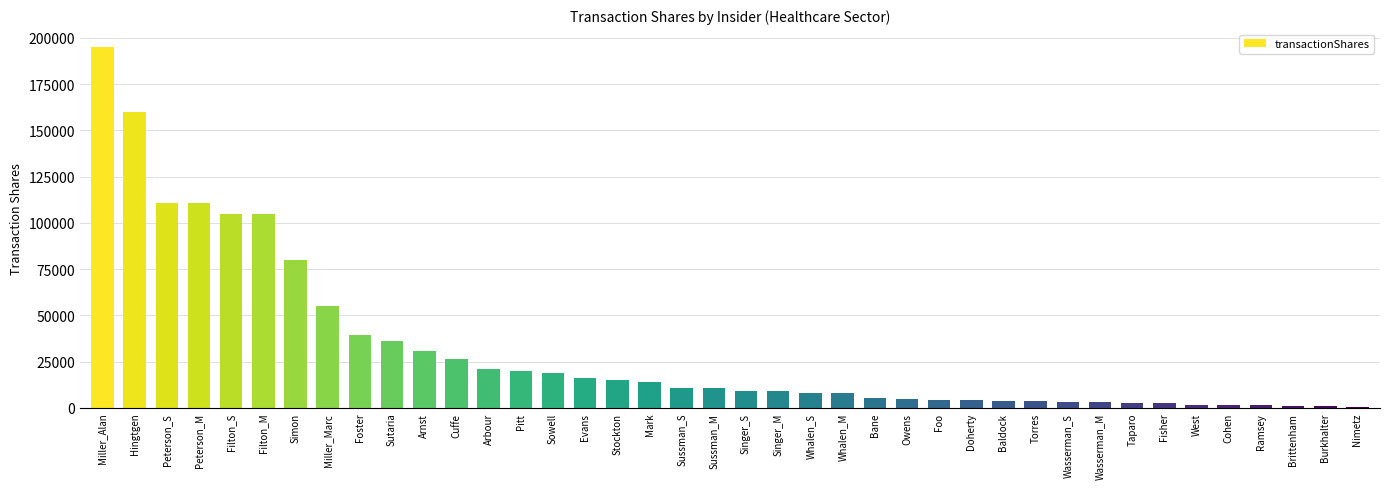

The chart shows a value of 35840 at Arbour. True or false?

False